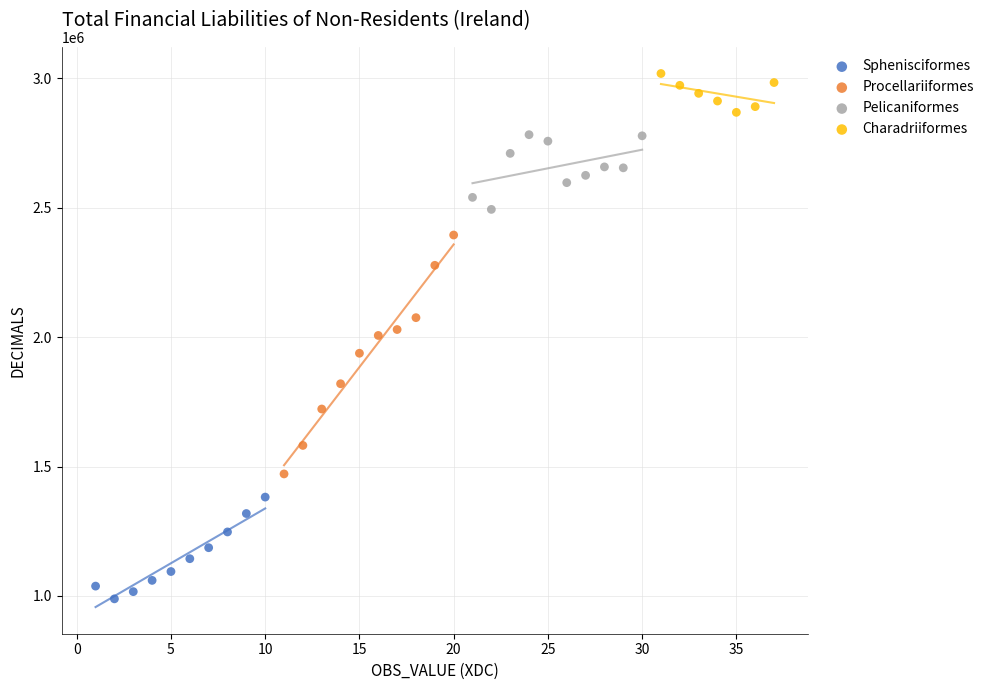

Which series has the largest Y range (max minus min)?

Procellariiformes